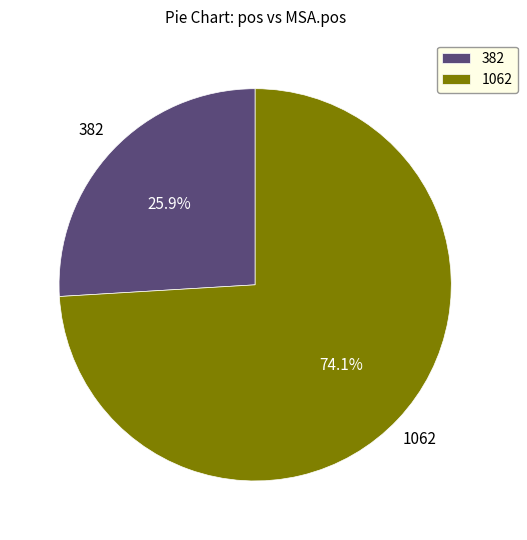

Which has a higher value, 1062 or 382?

1062